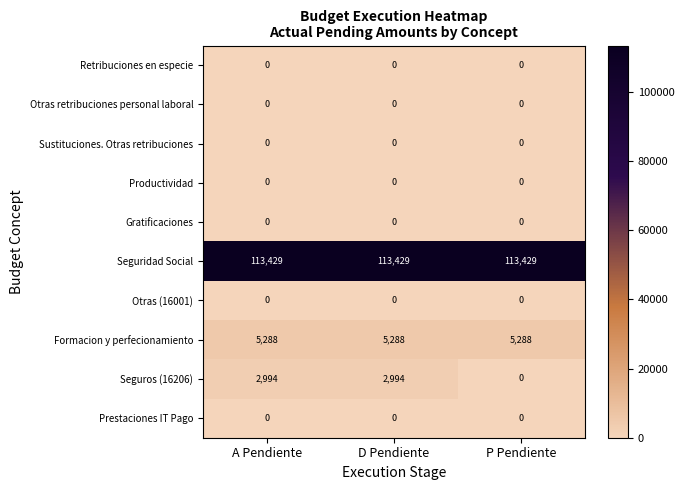

Reading left to right, list all the values displayed in this chart.

Retribuciones en especie: A Pendiente=0	D Pendiente=0	P Pendiente=0
Otras retribuciones personal laboral: A Pendiente=0	D Pendiente=0	P Pendiente=0
Sustituciones. Otras retribuciones: A Pendiente=0	D Pendiente=0	P Pendiente=0
Productividad: A Pendiente=0	D Pendiente=0	P Pendiente=0
Gratificaciones: A Pendiente=0	D Pendiente=0	P Pendiente=0
Seguridad Social: A Pendiente=113429	D Pendiente=113429	P Pendiente=113429
Otras (16001): A Pendiente=0	D Pendiente=0	P Pendiente=0
Formacion y perfecionamiento: A Pendiente=5288	D Pendiente=5288	P Pendiente=5288
Seguros (16206): A Pendiente=2994	D Pendiente=2994	P Pendiente=0
Prestaciones IT Pago: A Pendiente=0	D Pendiente=0	P Pendiente=0